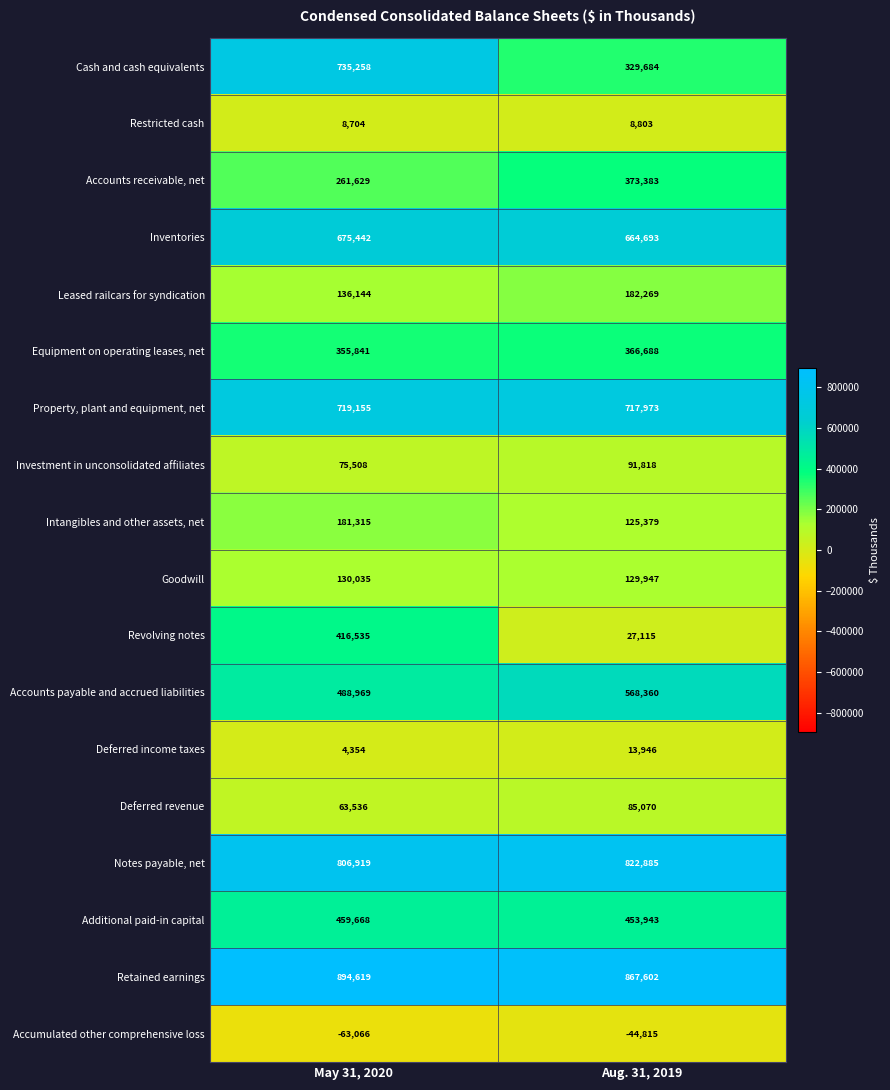

What is the sum of the Leased railcars for syndication values at Aug. 31, 2019 and May 31, 2020?

318413